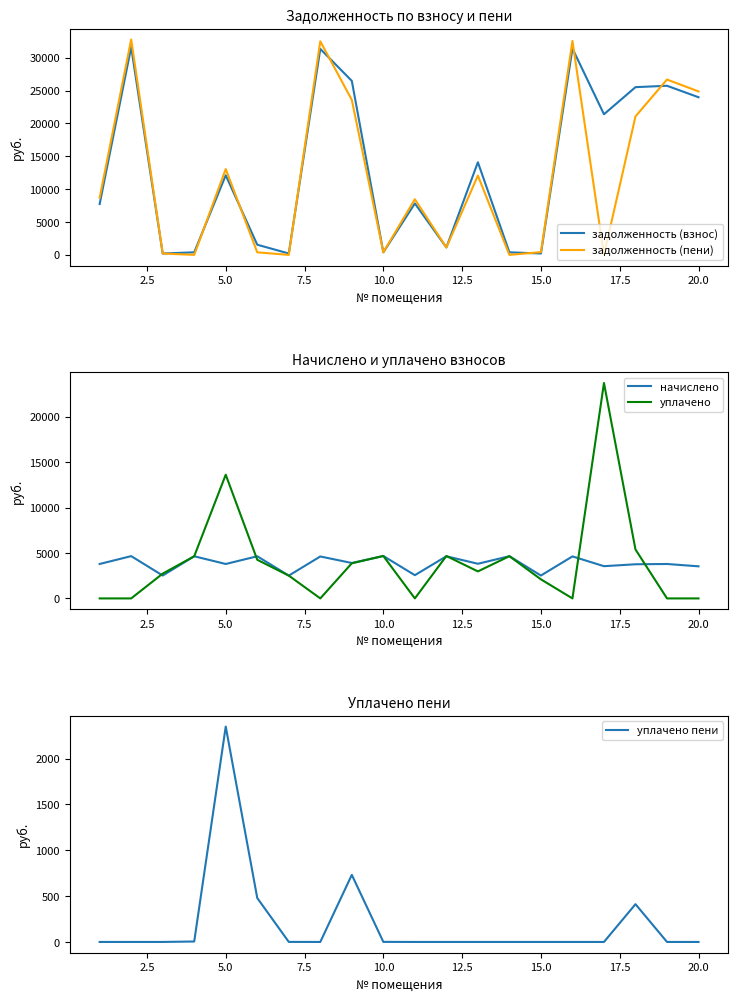

What is the maximum value for задолженность (взнос)?

31604.0